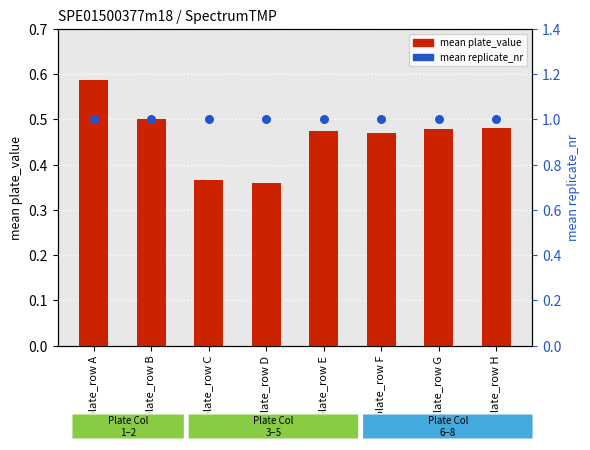

At how many categories does at least one series exceed 0?

8